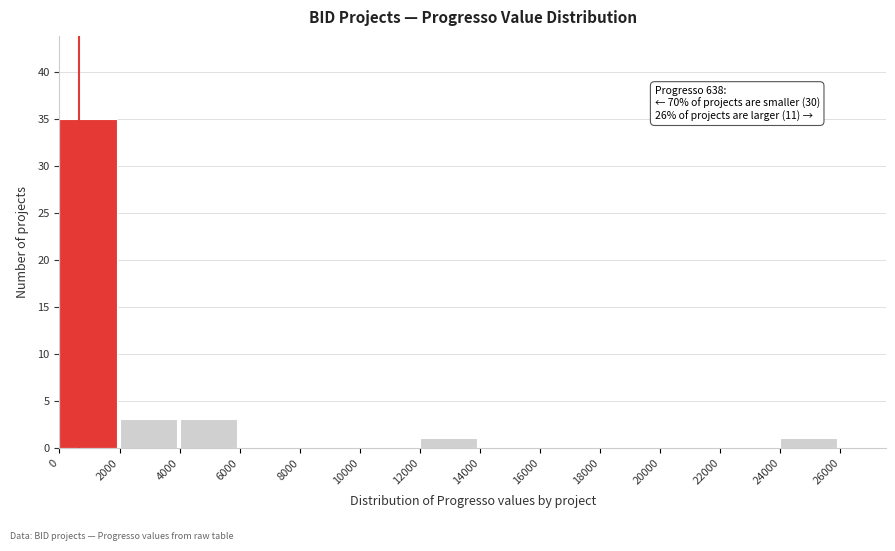

Which range on the x-axis has the tallest bar?

0 to 2000